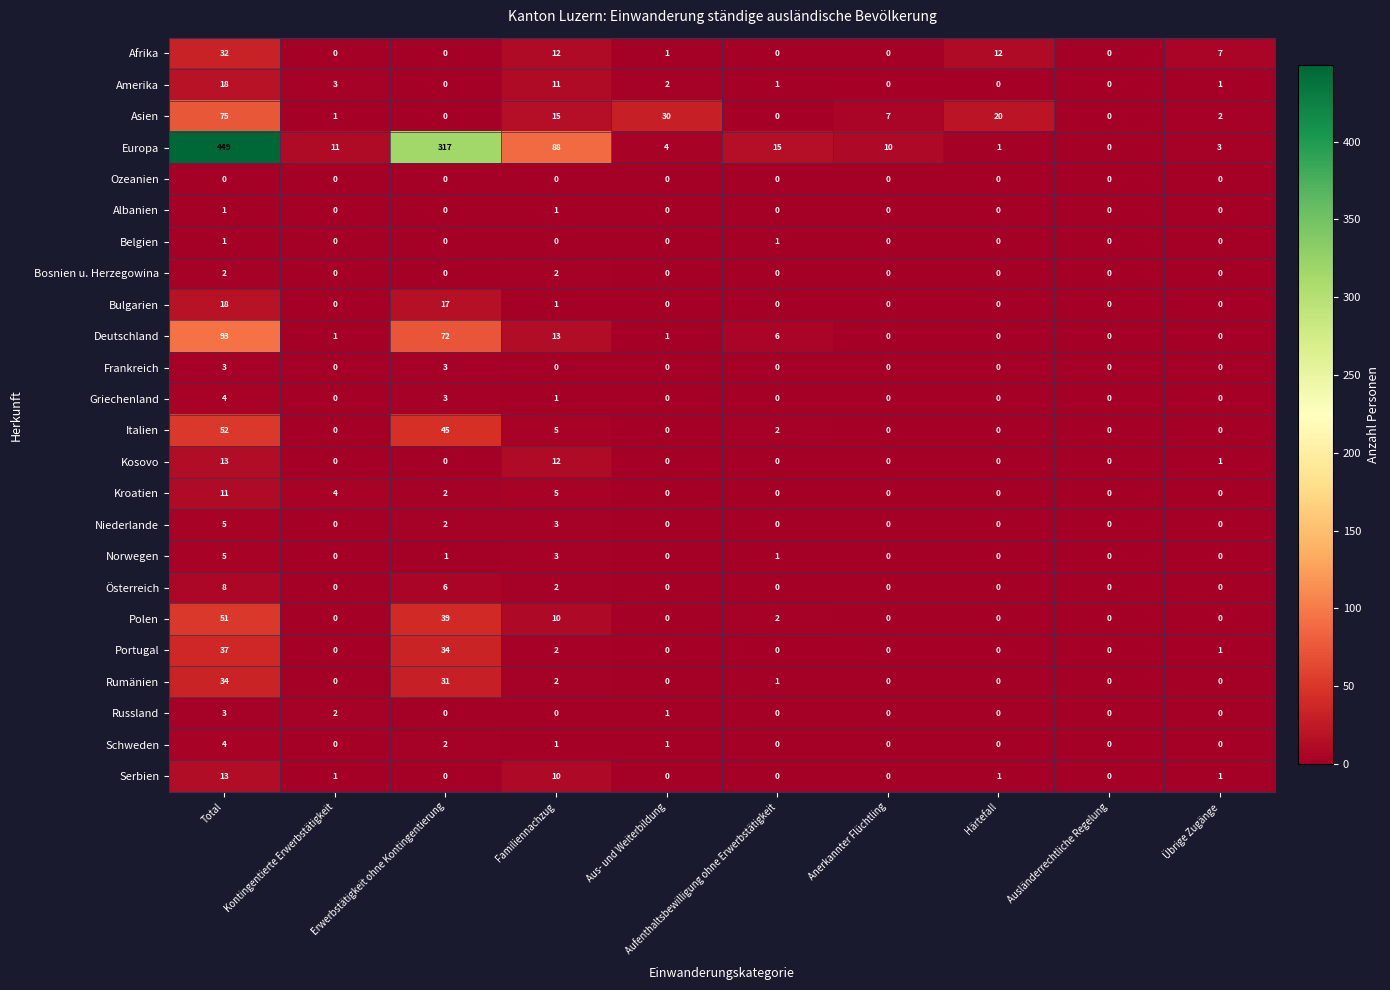

What is the sum of the Europa values at Familiennachzug and Total?

537